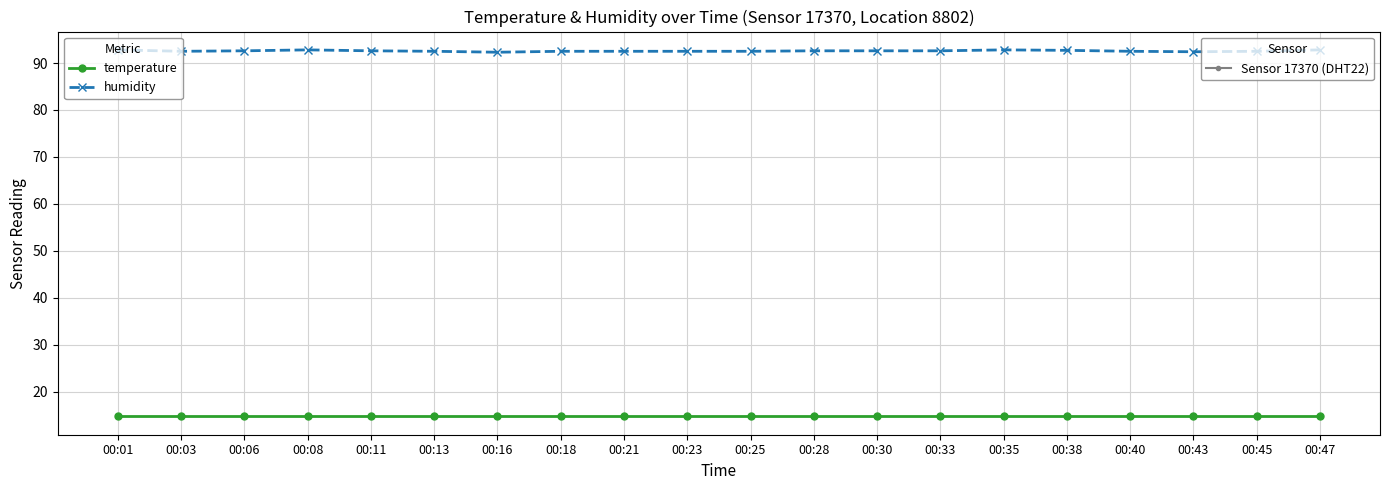

How many categories are shown in the chart?

20